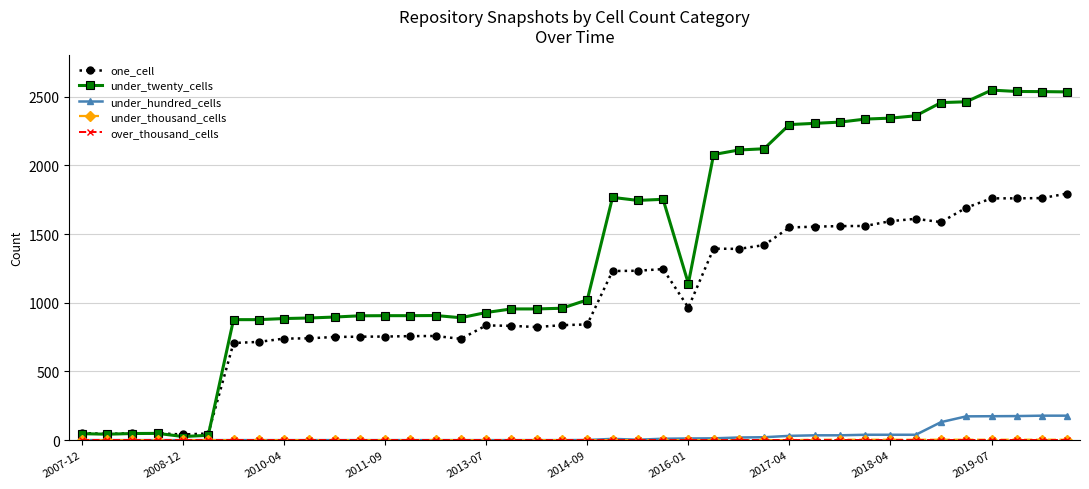

Which series has the widest spread of values?

under_twenty_cells